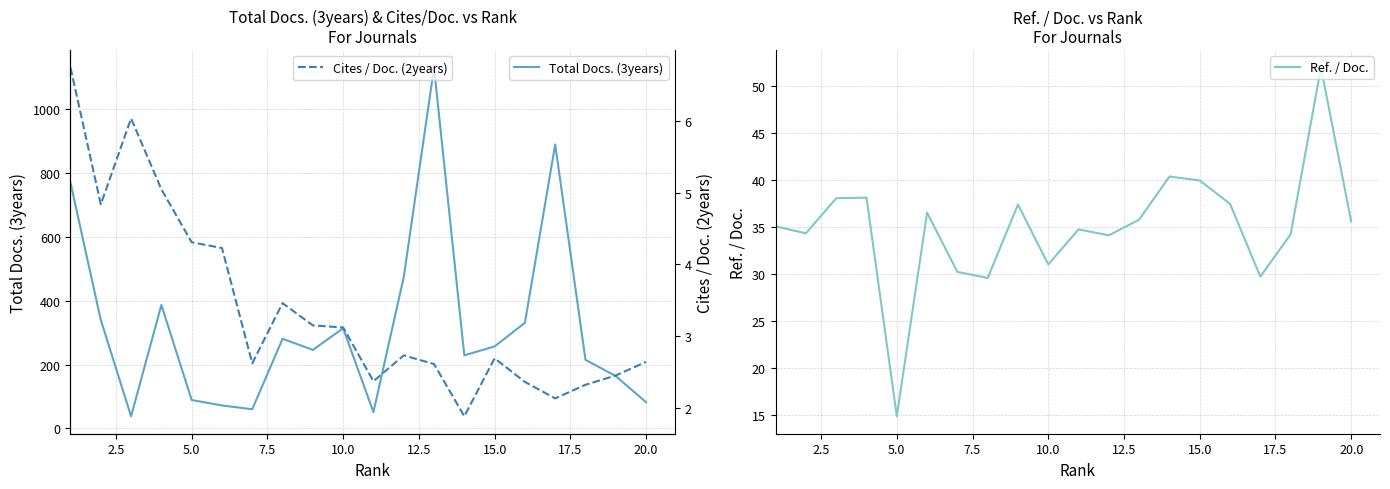

How many categories are shown in the chart?

20